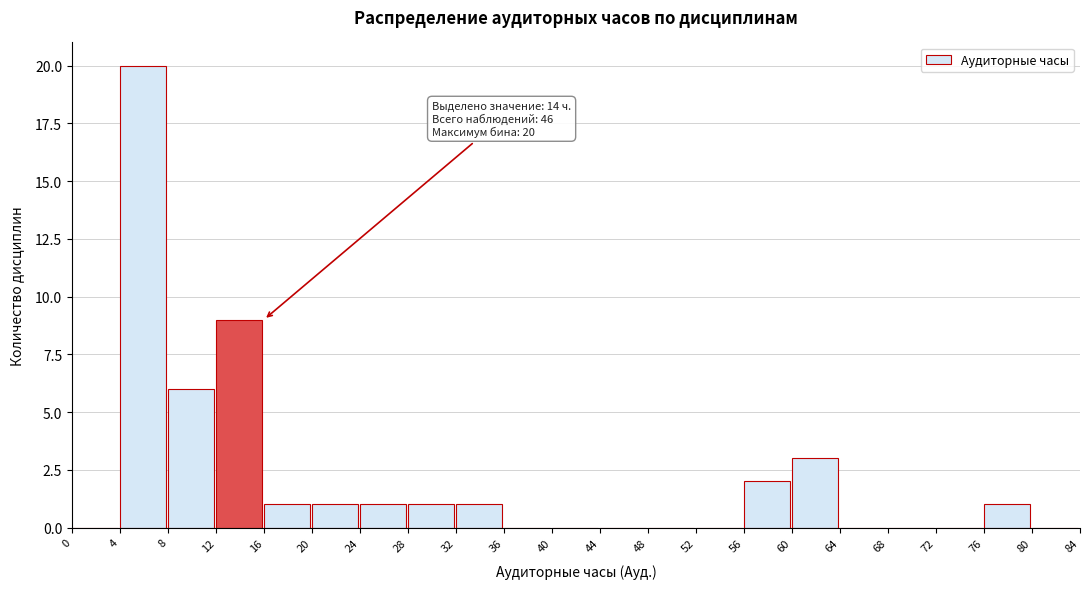

Over which range of the x-axis is the bar tallest?

4 to 8